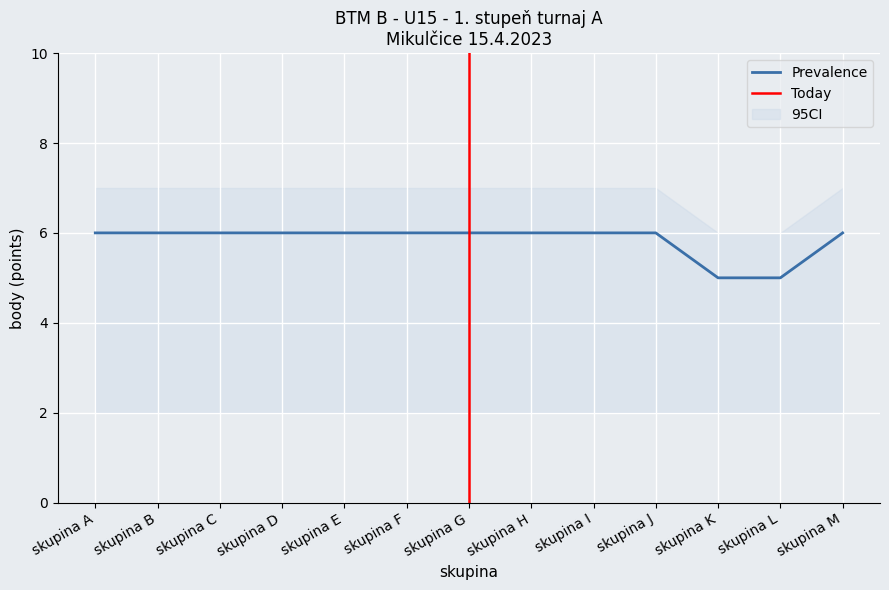

Count the 1st place points values in the range 6 to 7.

11